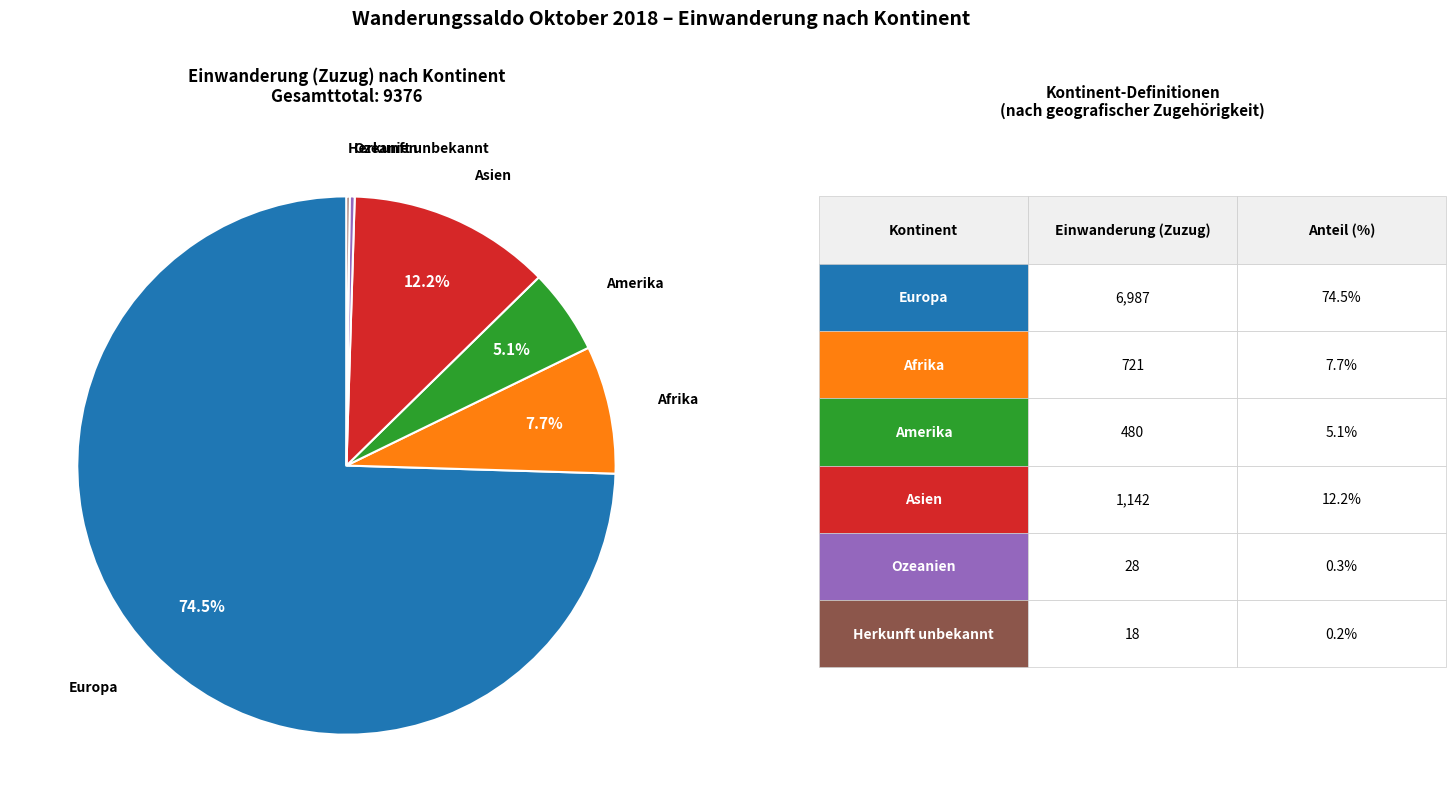

Is there a majority slice in this chart?

Yes